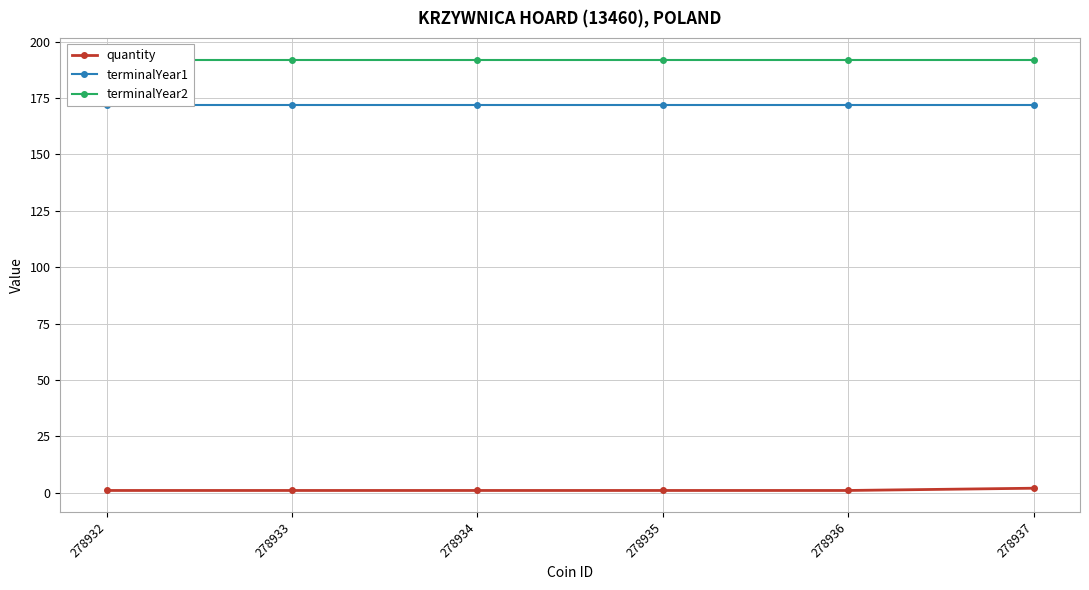

What are all the series names shown in the legend?

quantity, terminalYear1, terminalYear2